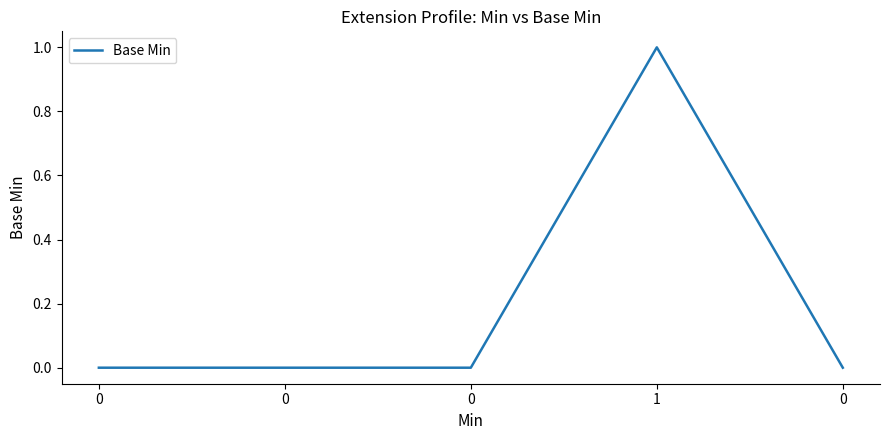

Rank the categories by value from highest to lowest.

1, 0, 0, 0, 0